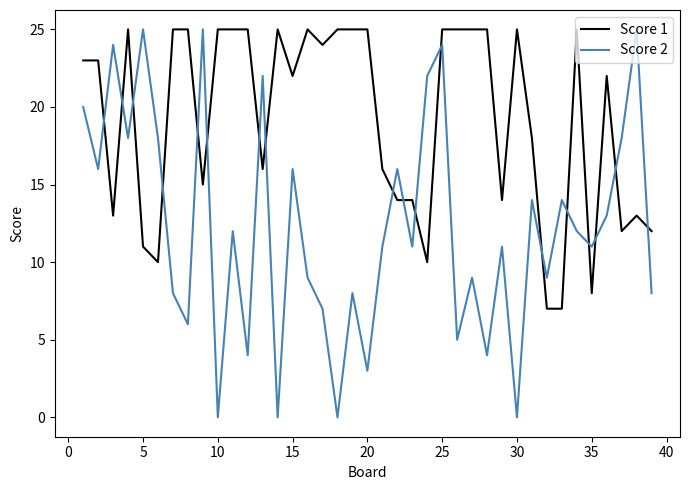

Which series has the widest spread of values?

Score 2